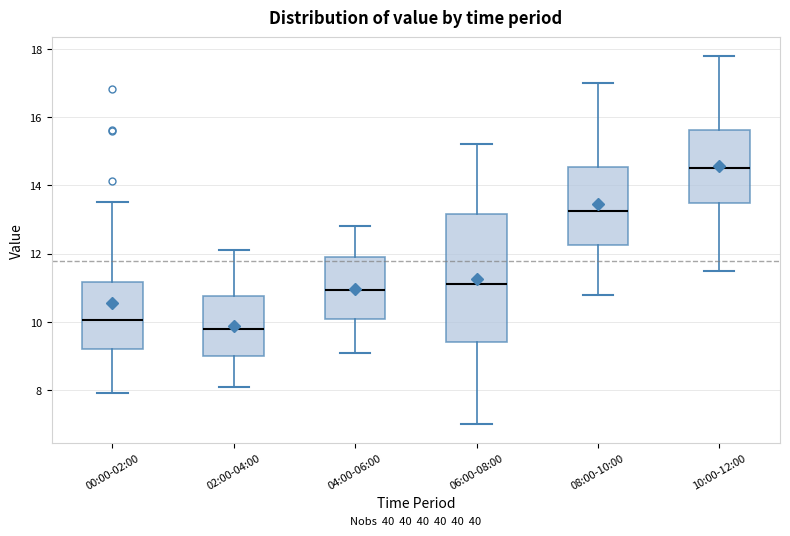

Where is the lower edge of the box for 08:00-10:00 on the y-axis? The values are not printed on the chart, so give them approximately, as read against the axis.

12.2